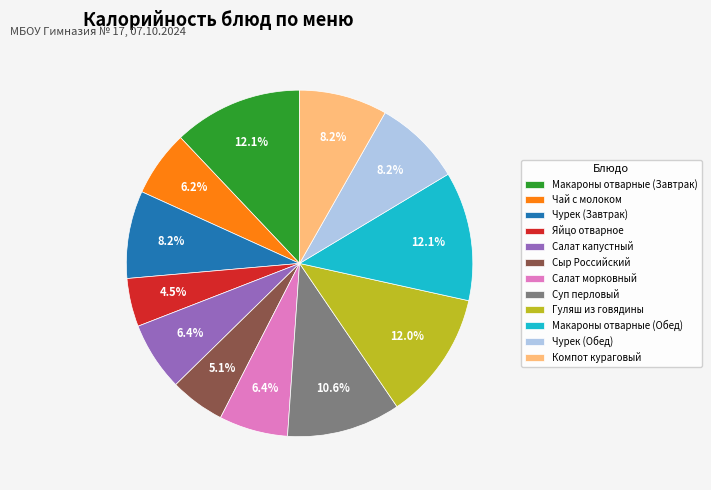

Combined, do Чай с молоком and Чурек (Обед) account for over 50%?

No